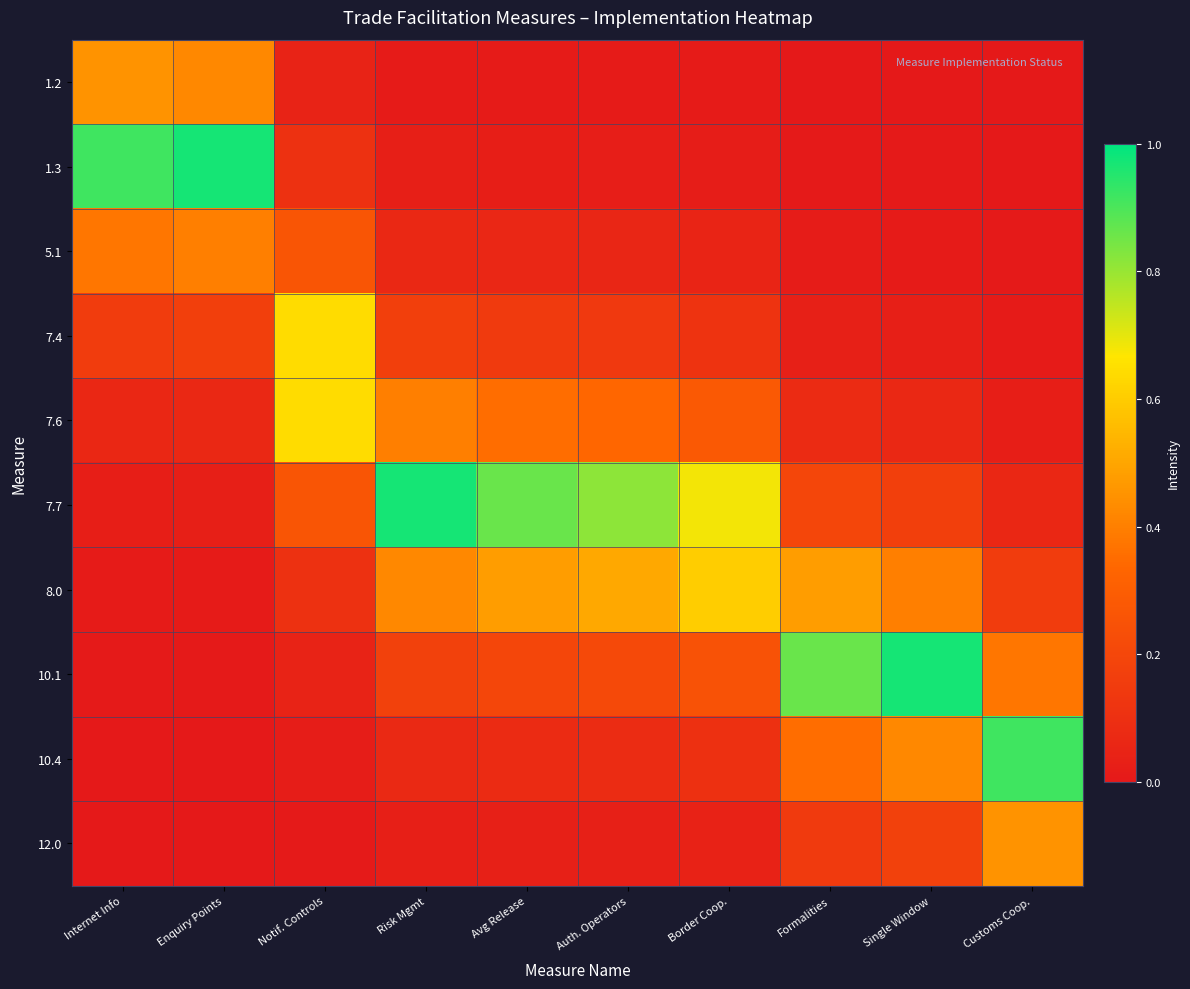

Reading left to right, transcribe all the data shown in this chart.

1.2: Internet Info=0.4	Enquiry Points=0.4	Notif. Controls=0.0	Risk Mgmt=0.0	Avg Release=0.0	Auth. Operators=0.0	Border Coop.=0.0	Formalities=0.0	Single Window=0.0	Customs Coop.=0.0
1.3: Internet Info=0.9	Enquiry Points=1.0	Notif. Controls=0.1	Risk Mgmt=0.0	Avg Release=0.0	Auth. Operators=0.0	Border Coop.=0.0	Formalities=0.0	Single Window=0.0	Customs Coop.=0.0
5.1: Internet Info=0.4	Enquiry Points=0.4	Notif. Controls=0.3	Risk Mgmt=0.1	Avg Release=0.1	Auth. Operators=0.1	Border Coop.=0.0	Formalities=0.0	Single Window=0.0	Customs Coop.=0.0
7.4: Internet Info=0.2	Enquiry Points=0.2	Notif. Controls=0.6	Risk Mgmt=0.2	Avg Release=0.1	Auth. Operators=0.1	Border Coop.=0.1	Formalities=0.0	Single Window=0.0	Customs Coop.=0.0
7.6: Internet Info=0.1	Enquiry Points=0.1	Notif. Controls=0.6	Risk Mgmt=0.4	Avg Release=0.4	Auth. Operators=0.3	Border Coop.=0.3	Formalities=0.1	Single Window=0.1	Customs Coop.=0.0
7.7: Internet Info=0.0	Enquiry Points=0.0	Notif. Controls=0.3	Risk Mgmt=1.0	Avg Release=0.9	Auth. Operators=0.8	Border Coop.=0.7	Formalities=0.2	Single Window=0.2	Customs Coop.=0.1
8.0: Internet Info=0.0	Enquiry Points=0.0	Notif. Controls=0.1	Risk Mgmt=0.4	Avg Release=0.5	Auth. Operators=0.5	Border Coop.=0.6	Formalities=0.5	Single Window=0.4	Customs Coop.=0.2
10.1: Internet Info=0.0	Enquiry Points=0.0	Notif. Controls=0.0	Risk Mgmt=0.2	Avg Release=0.2	Auth. Operators=0.2	Border Coop.=0.2	Formalities=0.9	Single Window=1.0	Customs Coop.=0.4
10.4: Internet Info=0.0	Enquiry Points=0.0	Notif. Controls=0.0	Risk Mgmt=0.1	Avg Release=0.1	Auth. Operators=0.1	Border Coop.=0.1	Formalities=0.4	Single Window=0.4	Customs Coop.=0.9
12.0: Internet Info=0.0	Enquiry Points=0.0	Notif. Controls=0.0	Risk Mgmt=0.0	Avg Release=0.0	Auth. Operators=0.0	Border Coop.=0.0	Formalities=0.1	Single Window=0.2	Customs Coop.=0.4